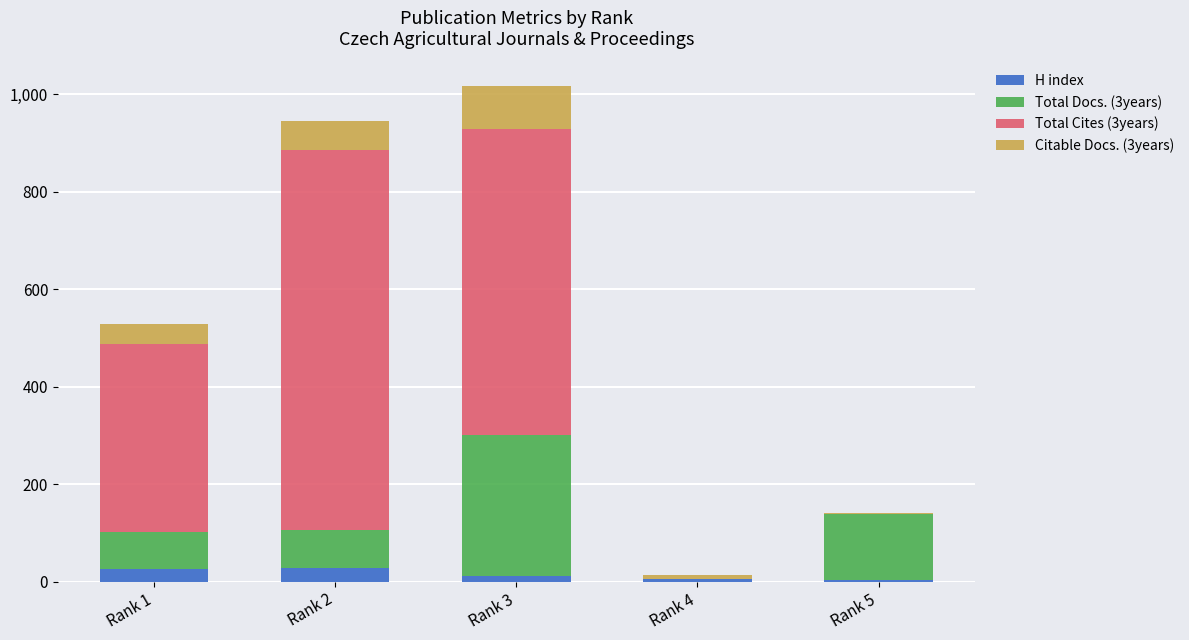

What is the highest value of the H index series?

29